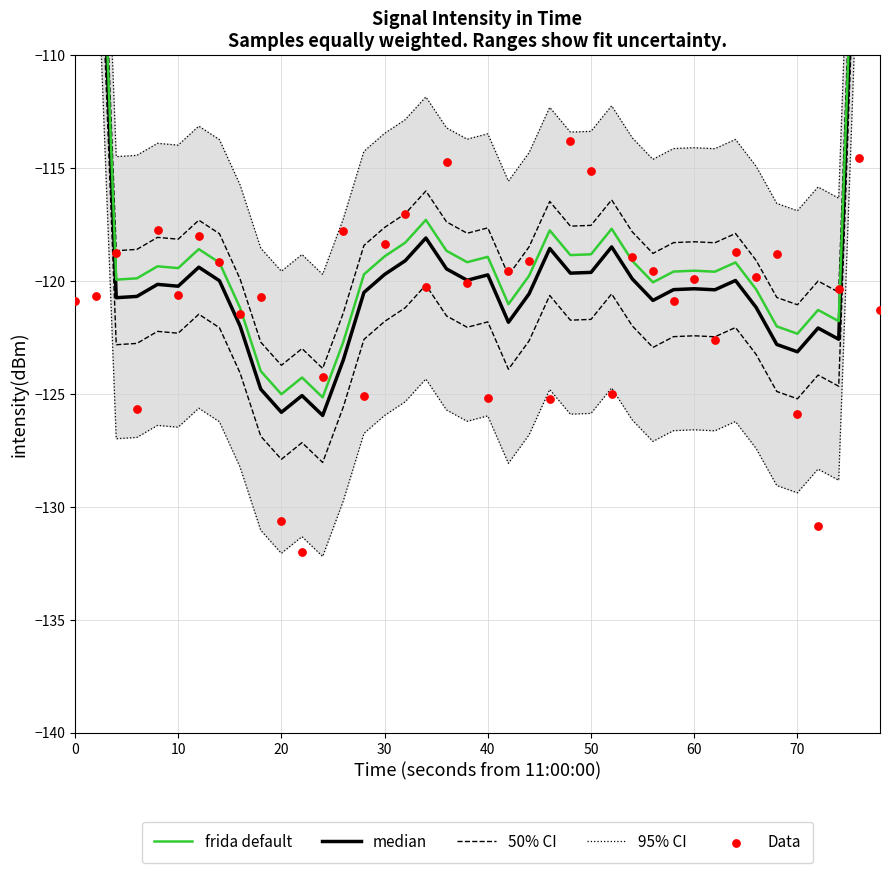

Which series reaches the minimum Y coordinate?

Data